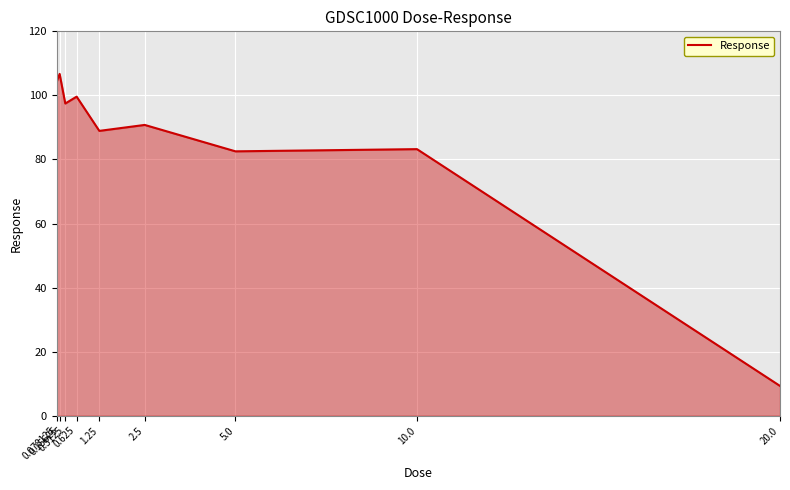

Reading left to right, transcribe all the data shown in this chart.

0.078125=104.4	0.15625=106.7	0.3125=97.5	0.625=99.6	1.25=88.9	2.5=90.8	5.0=82.5	10.0=83.2	20.0=9.3